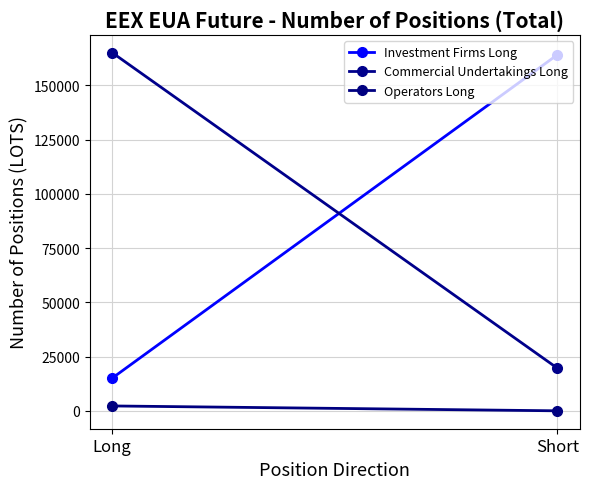

What is the difference between the maximum and minimum values in the Operators Long series?

2244.0